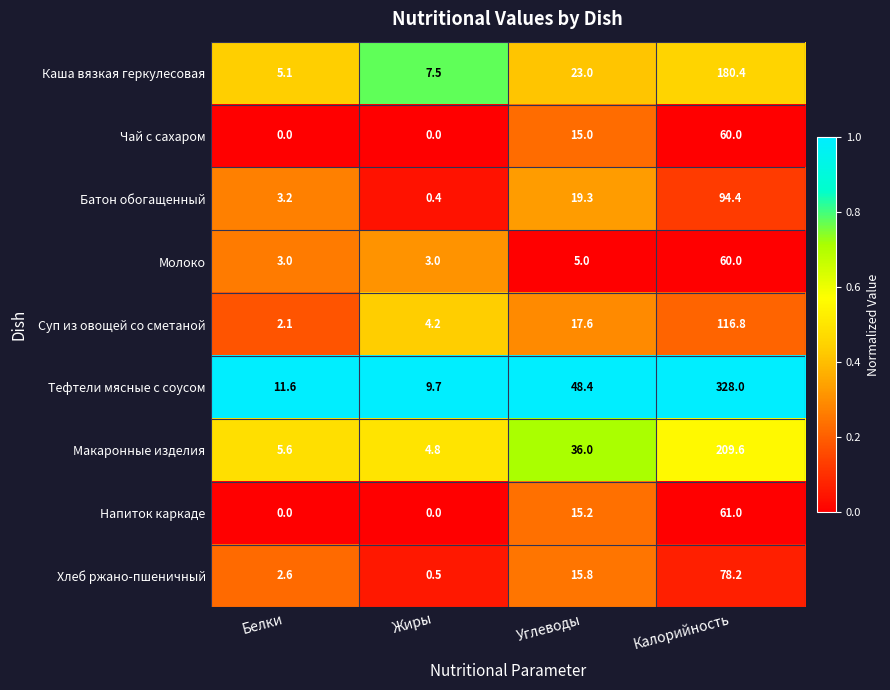

Which series has the largest range (max minus min)?

Тефтели мясные с соусом